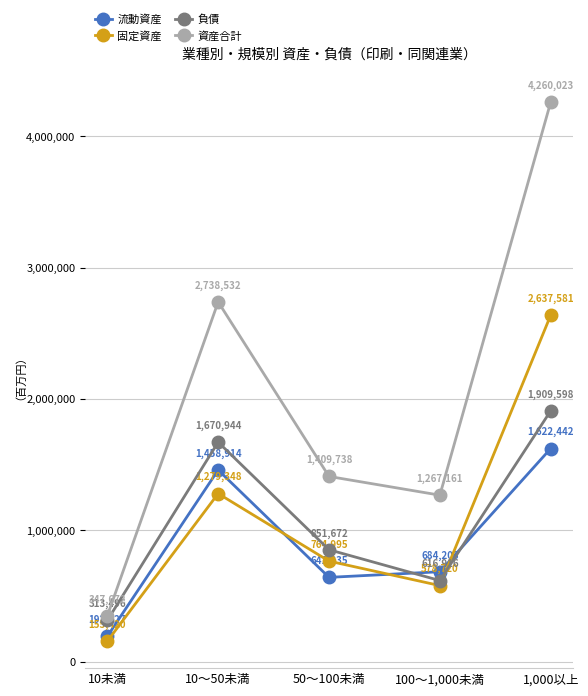

How many lines are shown in the chart?

4